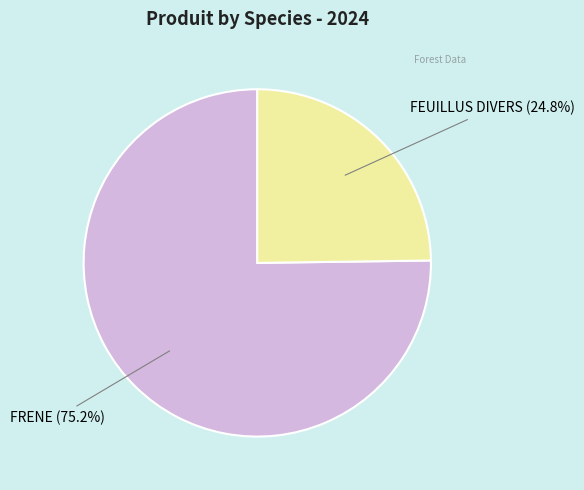

Count the number of slices in the pie.

2